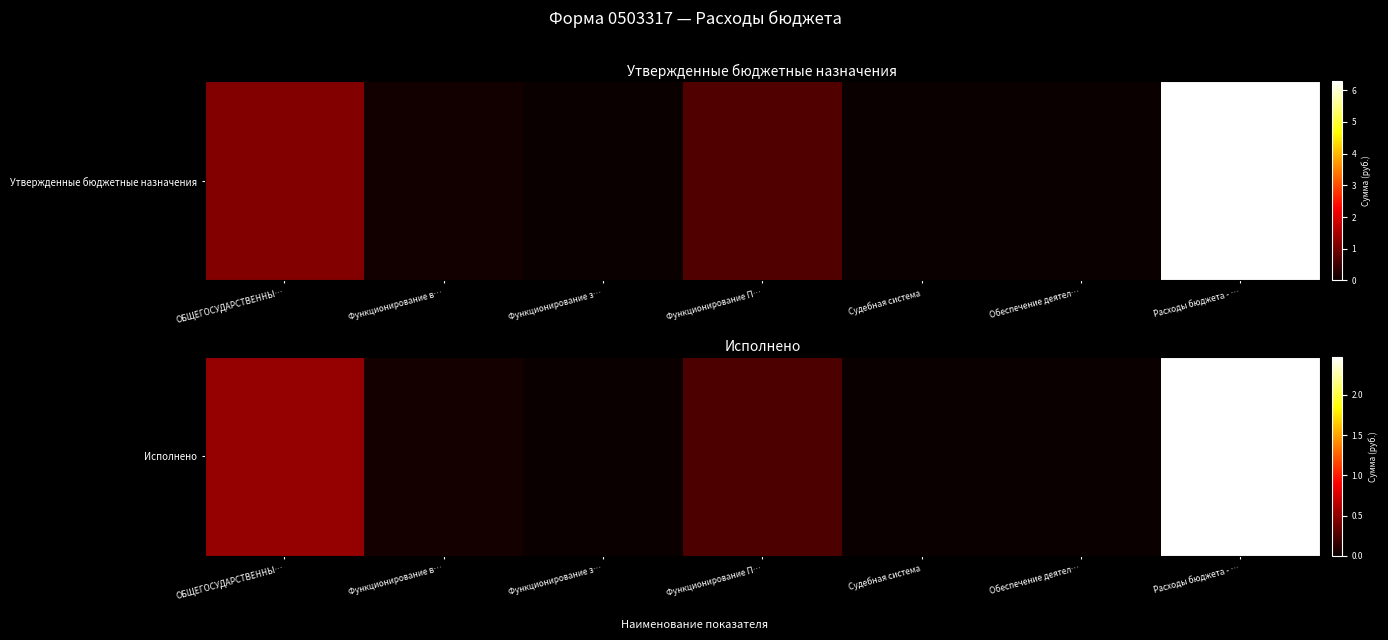

Reading left to right, transcribe all the data shown in this chart.

51329931.4	4338973.5	37433.5	24256018.2	4300.0	636901.8	247098960.9